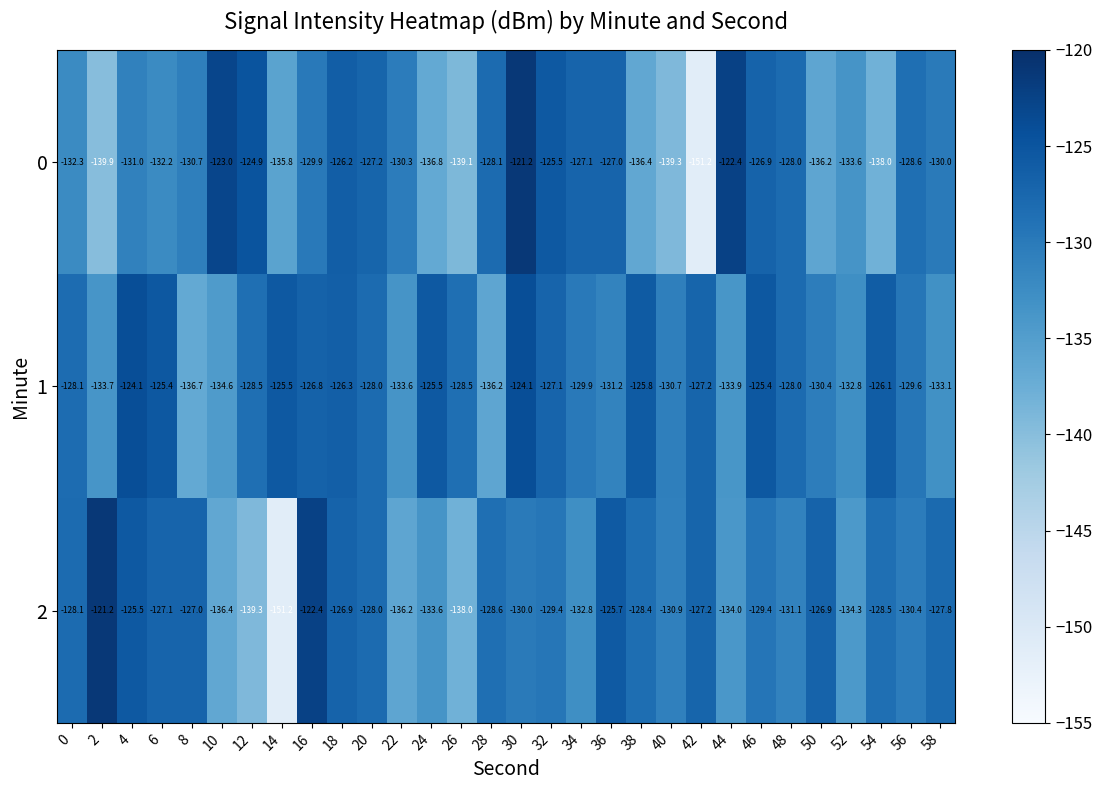

What is the sum of the 2 values at 30 and 0?

-258.1